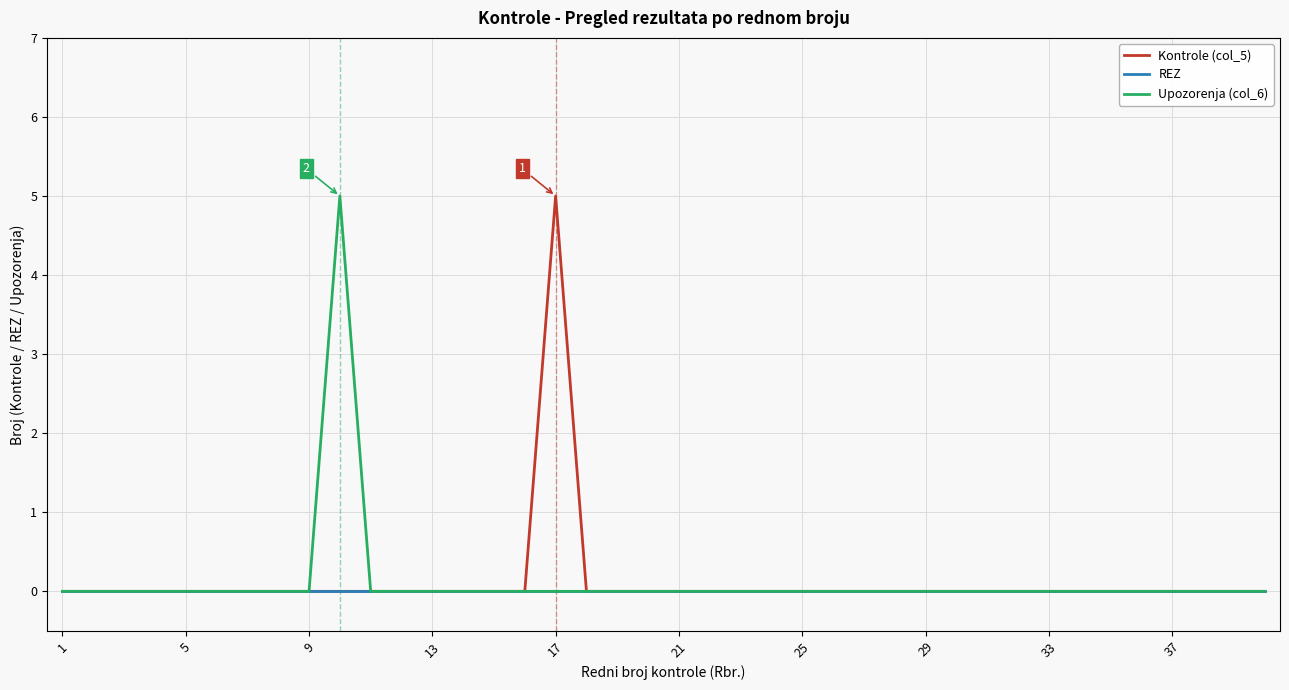

What is the maximum value shown in the chart?

5